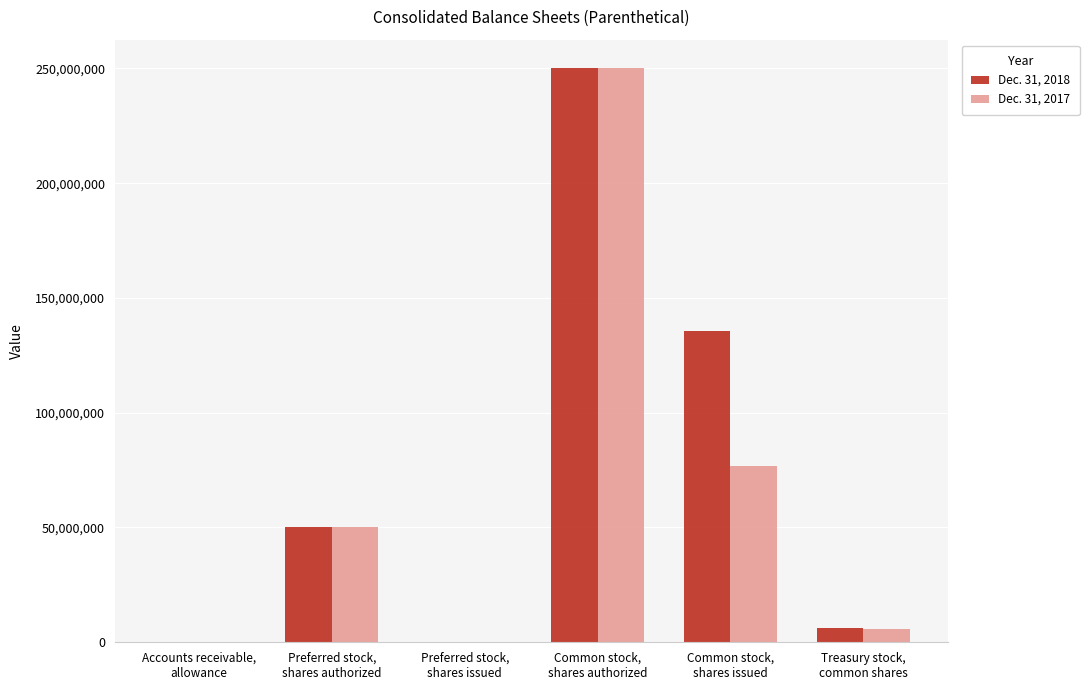

At which label does Dec. 31, 2017 reach its peak?

Common stock,
shares authorized